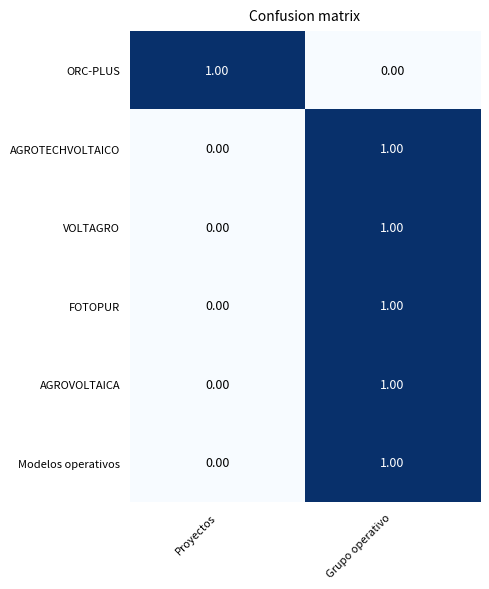

At how many categories does at least one series exceed 0?

2